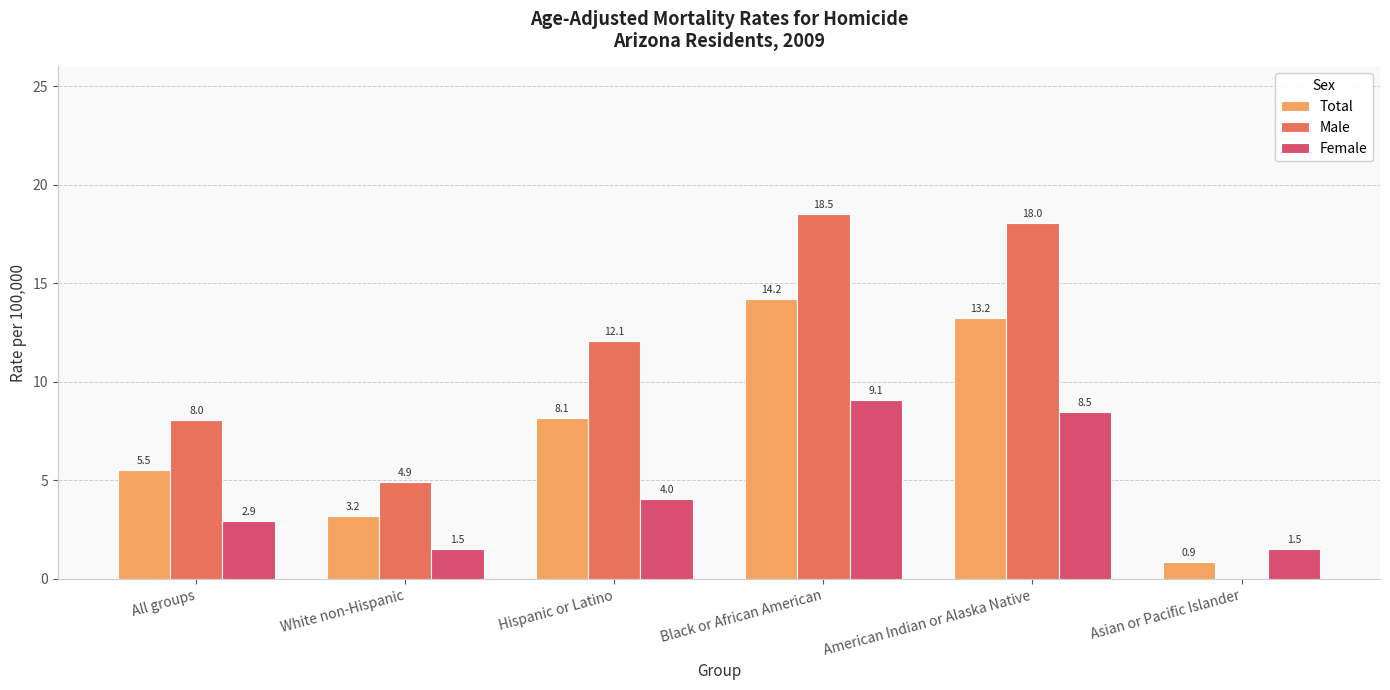

Which series changed the most between White non-Hispanic and Hispanic or Latino?

Male